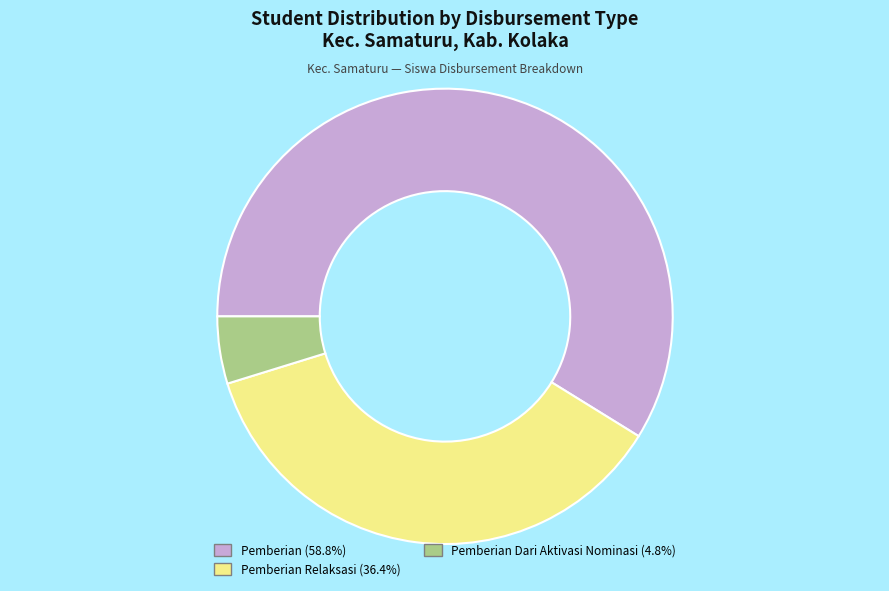

What is the ratio of the value at Pemberian Relaksasi (36.4%) to the value at Pemberian (58.8%)?

0.6